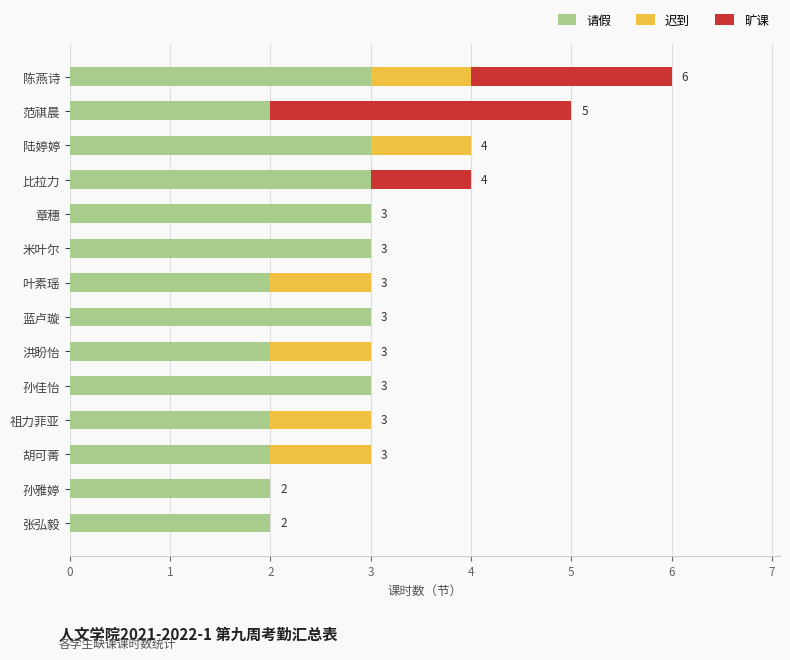

At which category is the sum across all series the highest?

陈燕诗